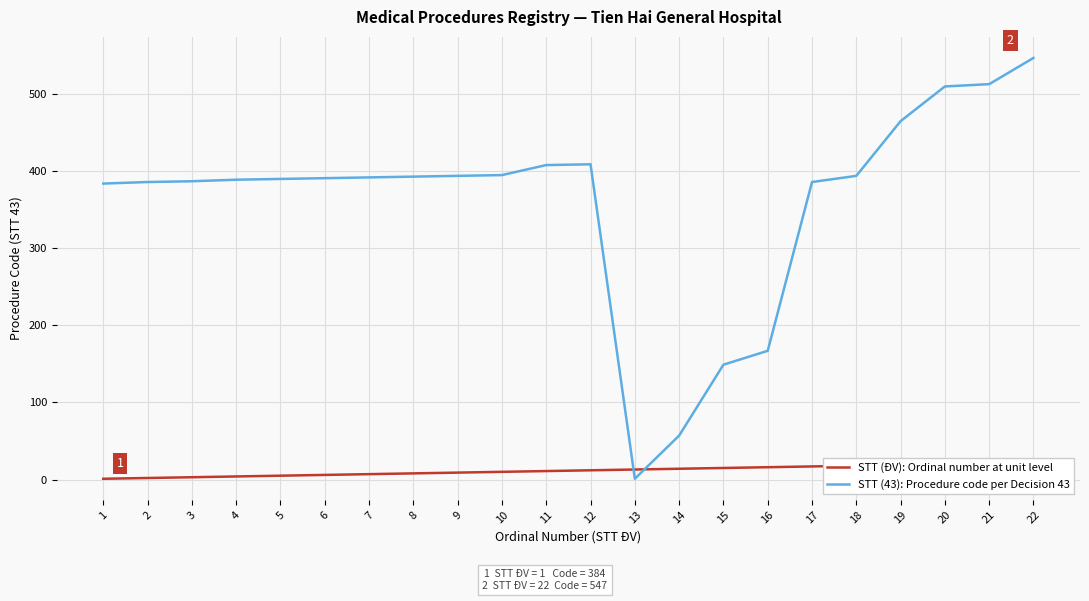

What is the difference between the STT (43): Procedure code per Decision 43 values at 13 and 17?

385